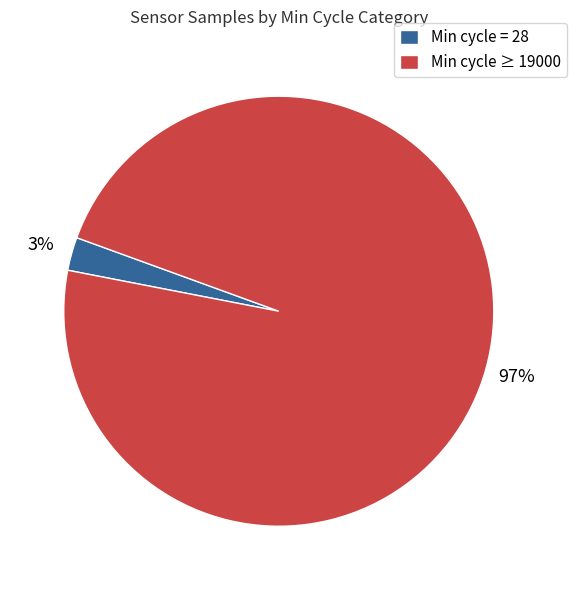

To the nearest percent, what is the average slice percentage?

50%